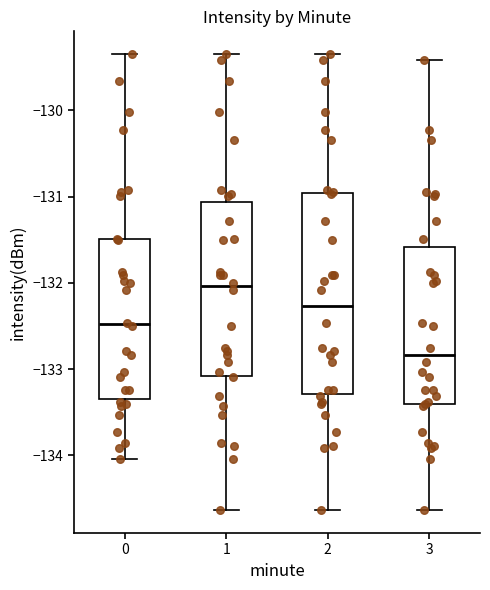

Reading left to right, read every box against the y-axis: the position of its median line, the range the box covers, and the ends of its whiskers. The values are not printed on the chart, so give them approximately, as read against the axis.

0: median -132.5, box -133.3 to -131.5, whiskers -134.0 to -129.3
1: median -132.0, box -133.1 to -131.1, whiskers -134.6 to -129.3
2: median -132.3, box -133.3 to -131.0, whiskers -134.6 to -129.3
3: median -132.8, box -133.4 to -131.6, whiskers -134.6 to -129.4